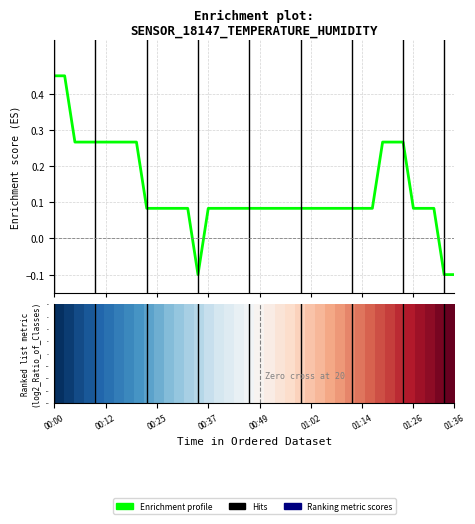

At which label does the data first exceed 0?

00:00